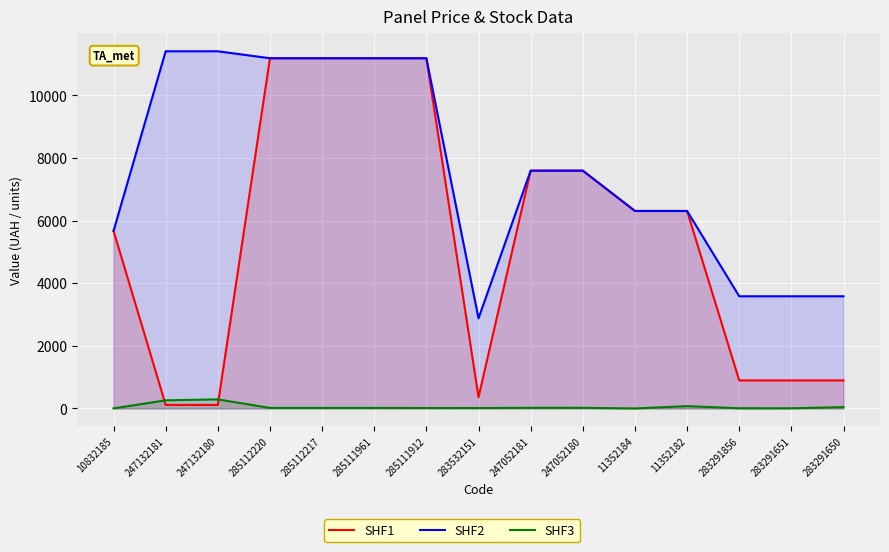

True or false: SHF3 has more than 2 interior local peaks.

True